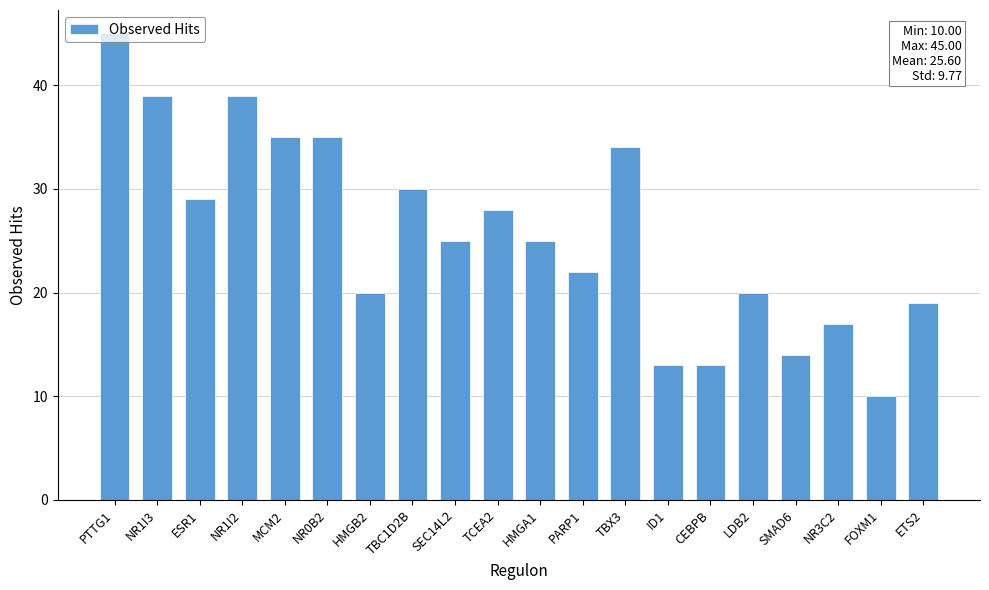

What position from the left is PARP1?

12